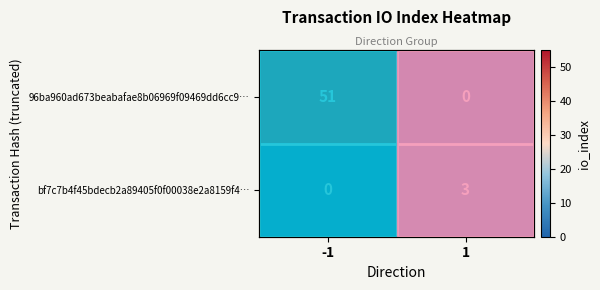

What is the highest value of the 96ba960ad673beabafae8b06969f09469dd6cc9… series?

51